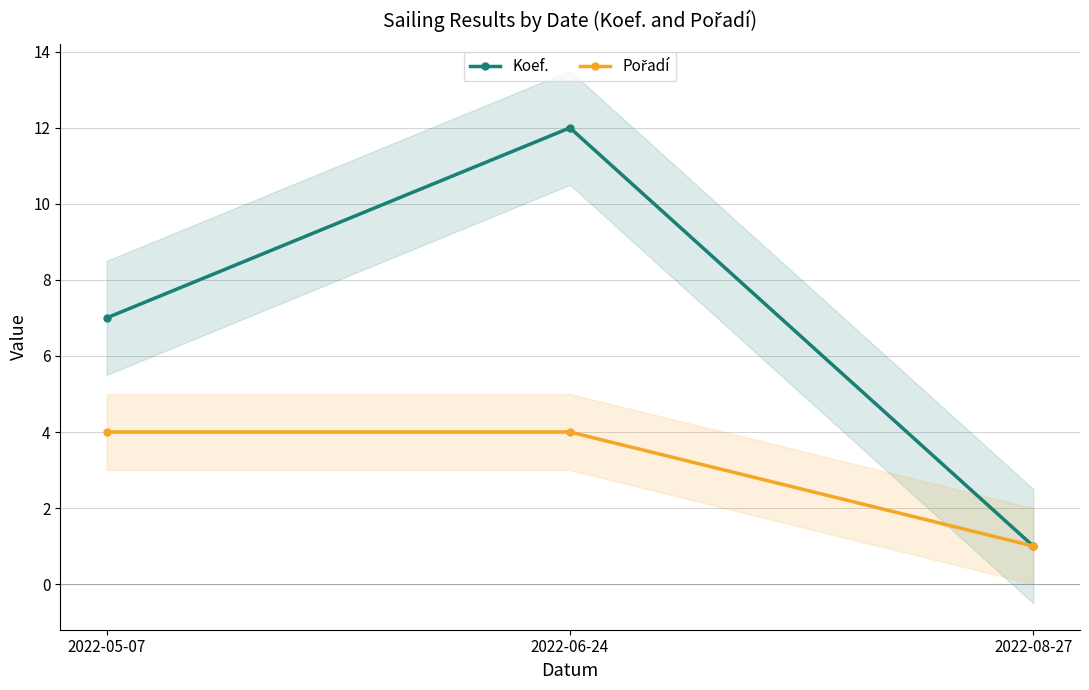

What are all the series names shown in the legend?

Koef., Pořadí